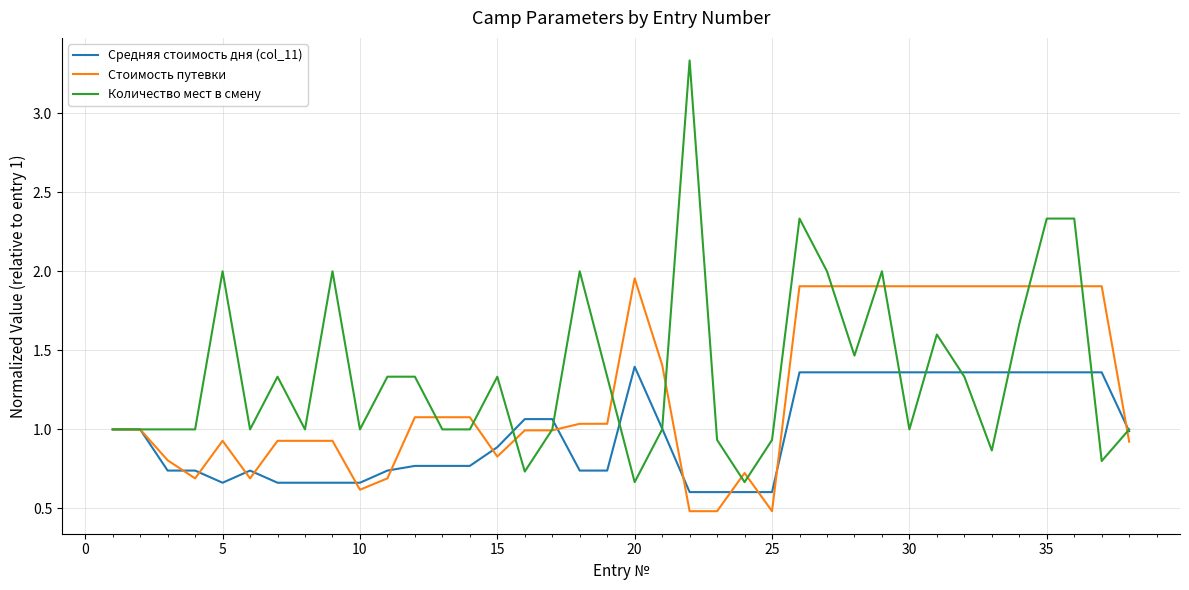

What is the smallest value displayed?

0.5